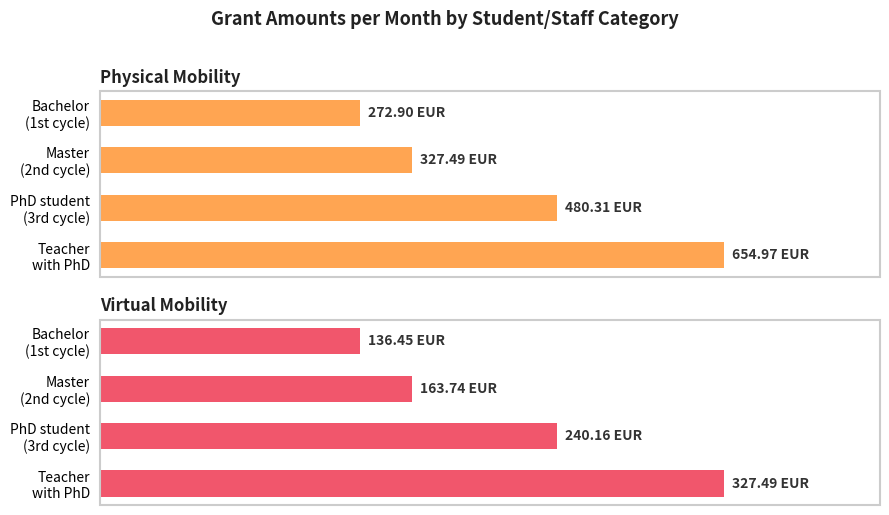

How many values in the Physical Mobility series exceed 480?

2